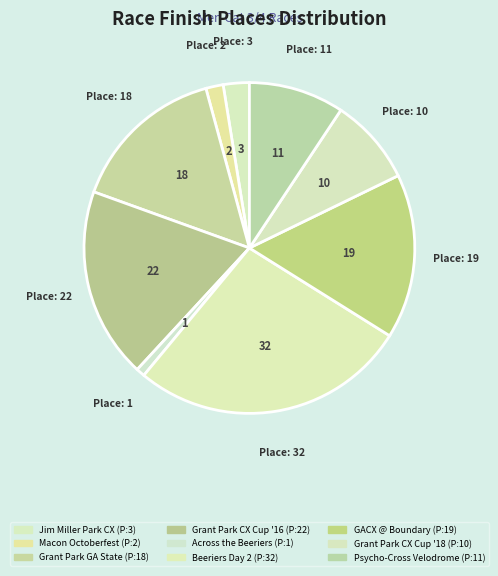

How many slices are in this pie chart?

9